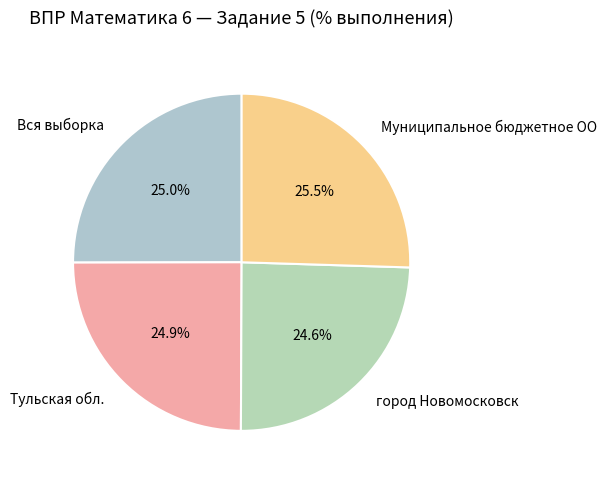

Combined, what portion of the pie is Тульская обл. and Муниципальное бюджетное ОО?

50.4%